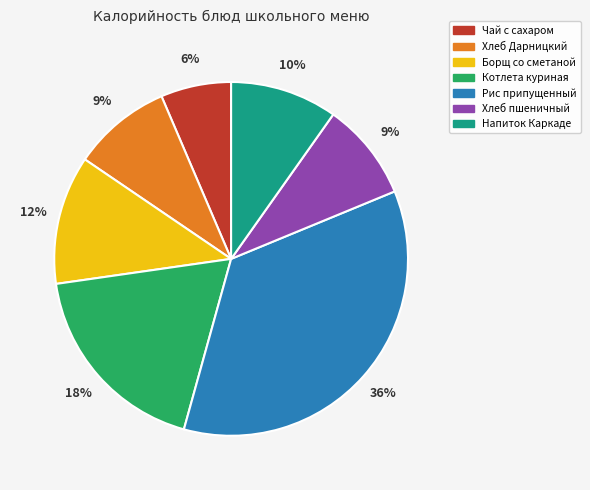

Is it true that Рис припущенный is 36% of the pie?

True